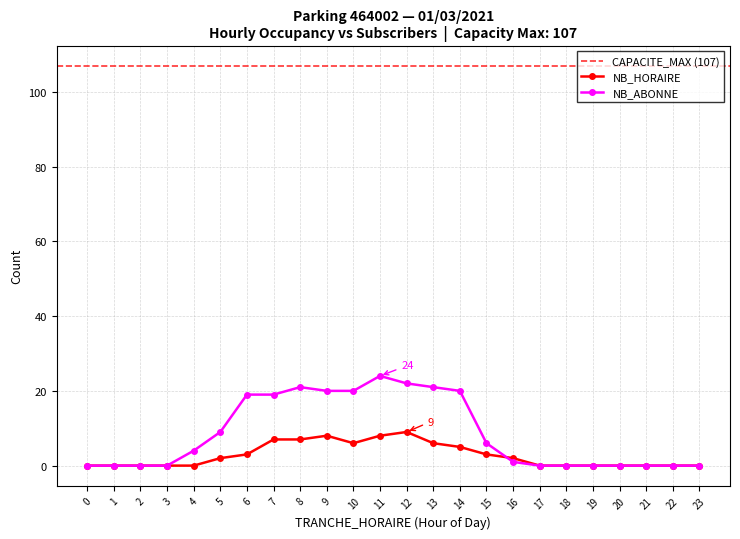

What is the sum of all NB_ABONNE values?

206